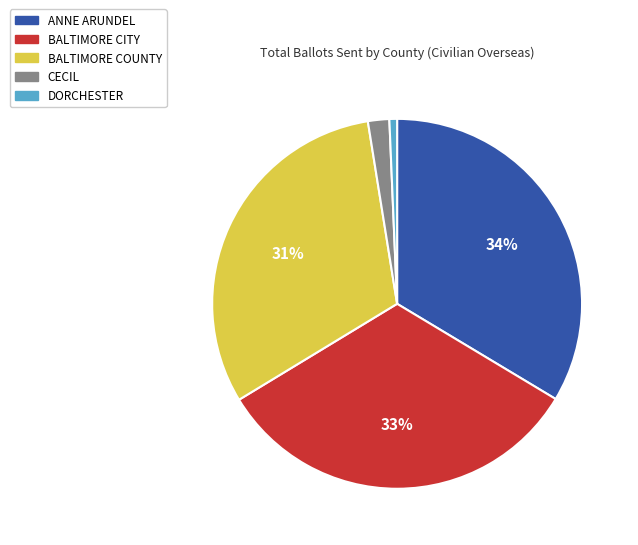

Is DORCHESTER the majority of the pie?

No